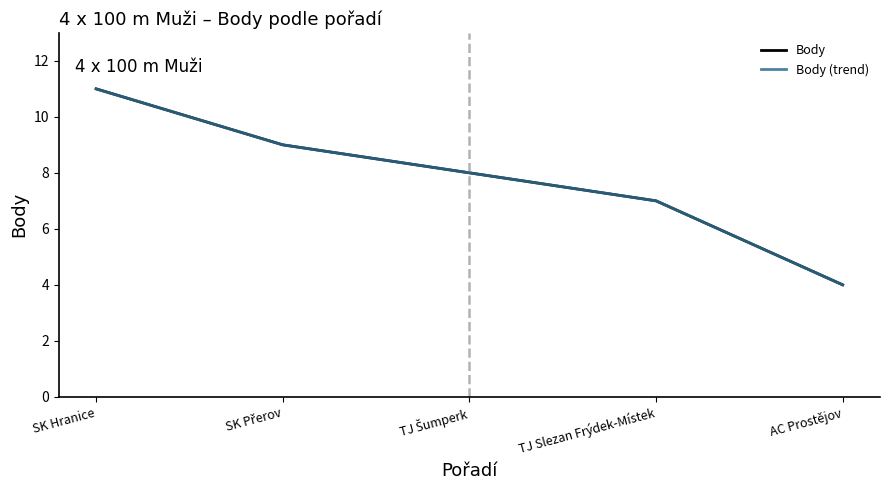

Is this an area chart (filled region under the line)?

No